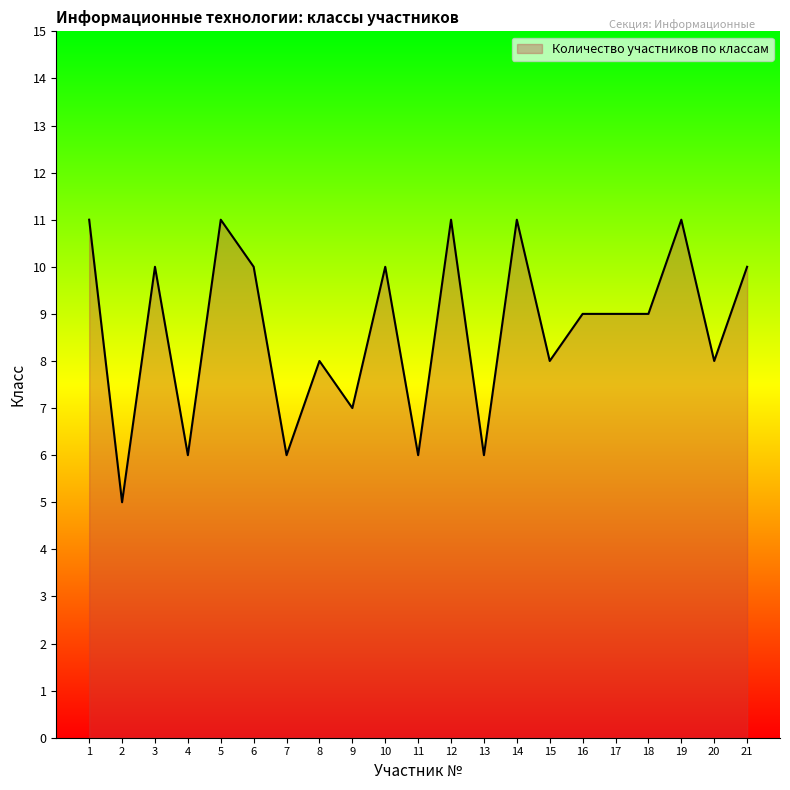

How many lines are shown in the chart?

1